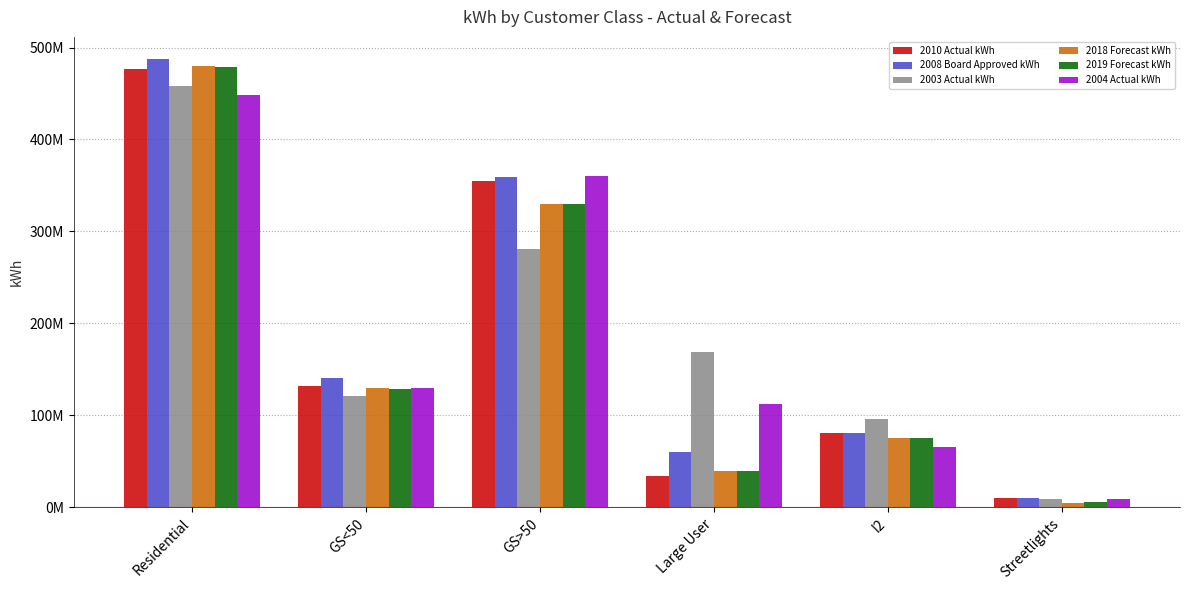

Reading left to right, list all the values displayed in this chart.

2010 Actual kWh: Residential=476941035.0	GS<50=131282103.0	GS>50=355234224.0	Large User=33402763.0	I2=80783141.0	Streetlights=10427904.0
2008 Board Approved kWh: Residential=487192399.0	GS<50=140097188.0	GS>50=358858375.0	Large User=60139982.0	I2=80956601.0	Streetlights=10072853.0
2003 Actual kWh: Residential=457616904.0	GS<50=121224653.0	GS>50=281244125.5	Large User=169257212.5	I2=96172091.0	Streetlights=8359780.5
2018 Forecast kWh: Residential=480011939.4	GS<50=129585178.2	GS>50=329595262.3	Large User=39807306.9	I2=75038332.4	Streetlights=4912438.2
2019 Forecast kWh: Residential=478548339.5	GS<50=129015225.8	GS>50=330009795.5	Large User=38875445.7	I2=75644065.4	Streetlights=5117254.2
2004 Actual kWh: Residential=448138859.0	GS<50=129998490.0	GS>50=360631980.0	Large User=112144196.0	I2=65676068.0	Streetlights=8743099.1